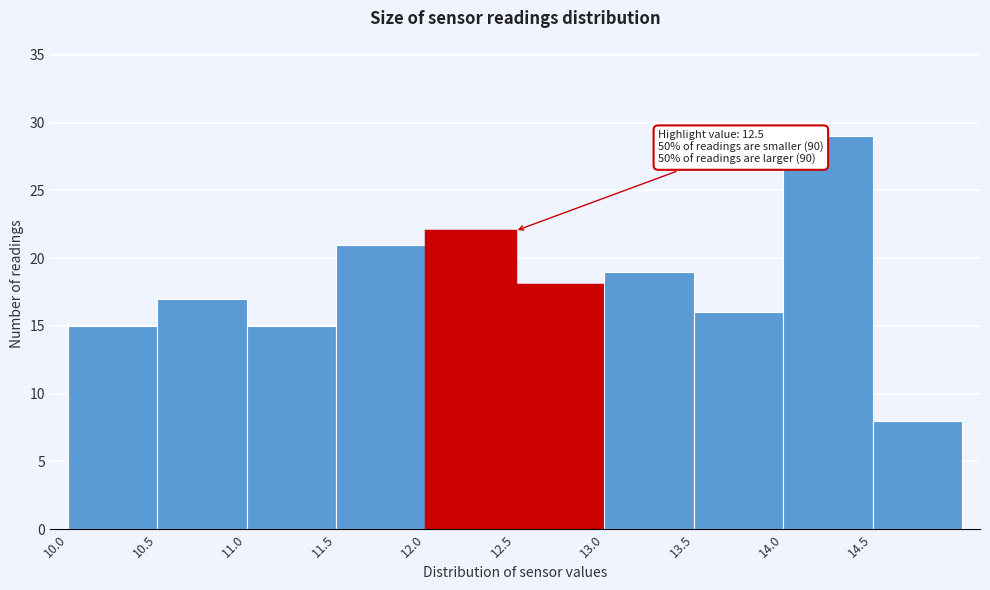

Which range on the x-axis has the tallest bar?

14.0 to 14.5